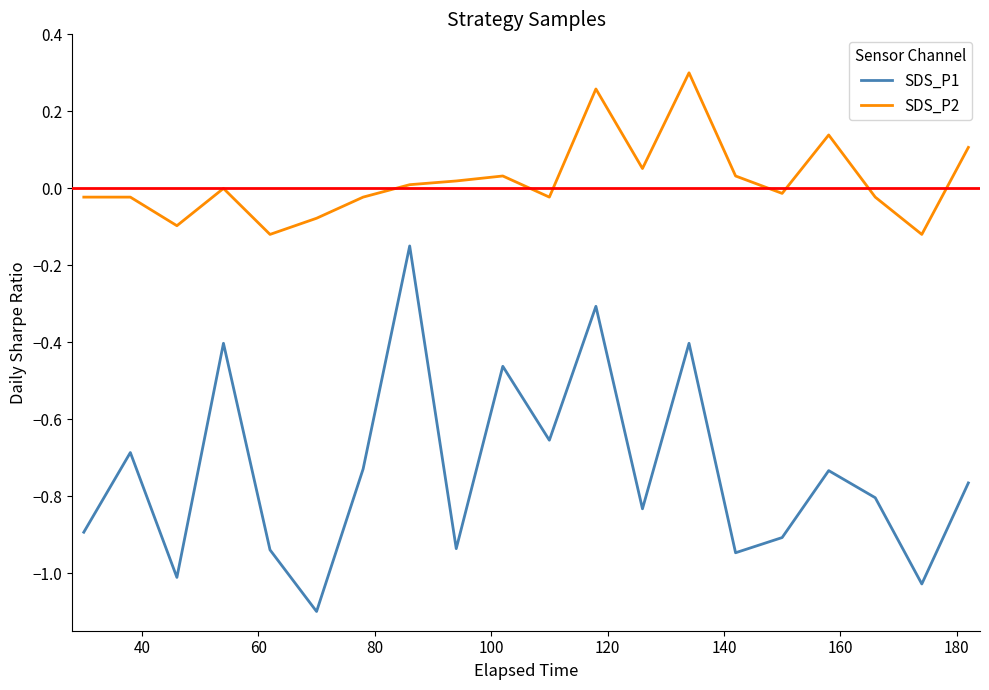

True or false: SDS_P1 and SDS_P2 cross at least once.

False